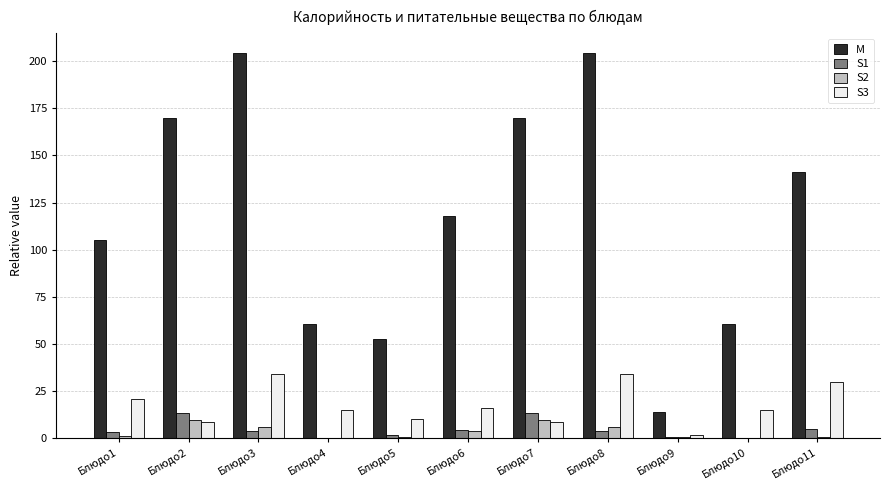

Between Блюдо1 and Блюдо6, which series saw the biggest shift?

M